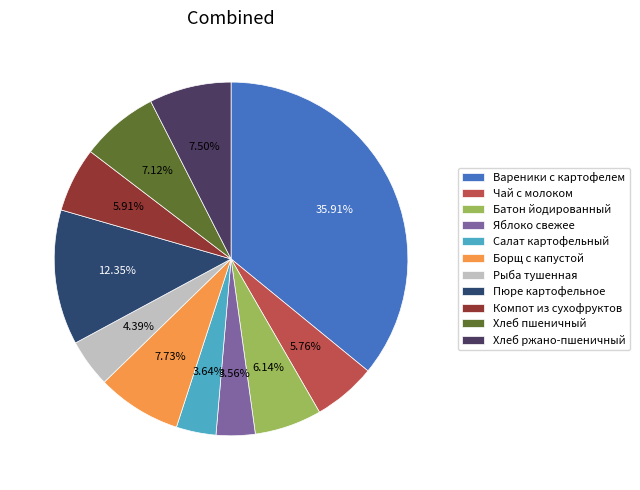

Approximately how many times larger is the value at Хлеб ржано-пшеничный compared to Батон йодированный?

1.2